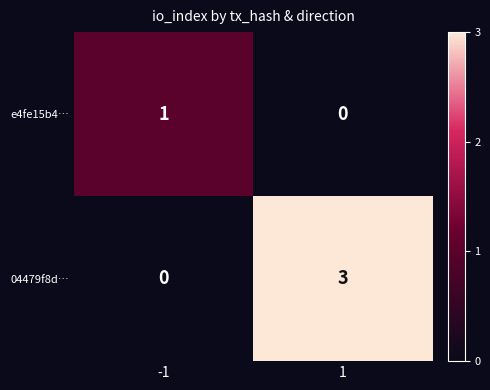

At which category is the sum across all series the highest?

1